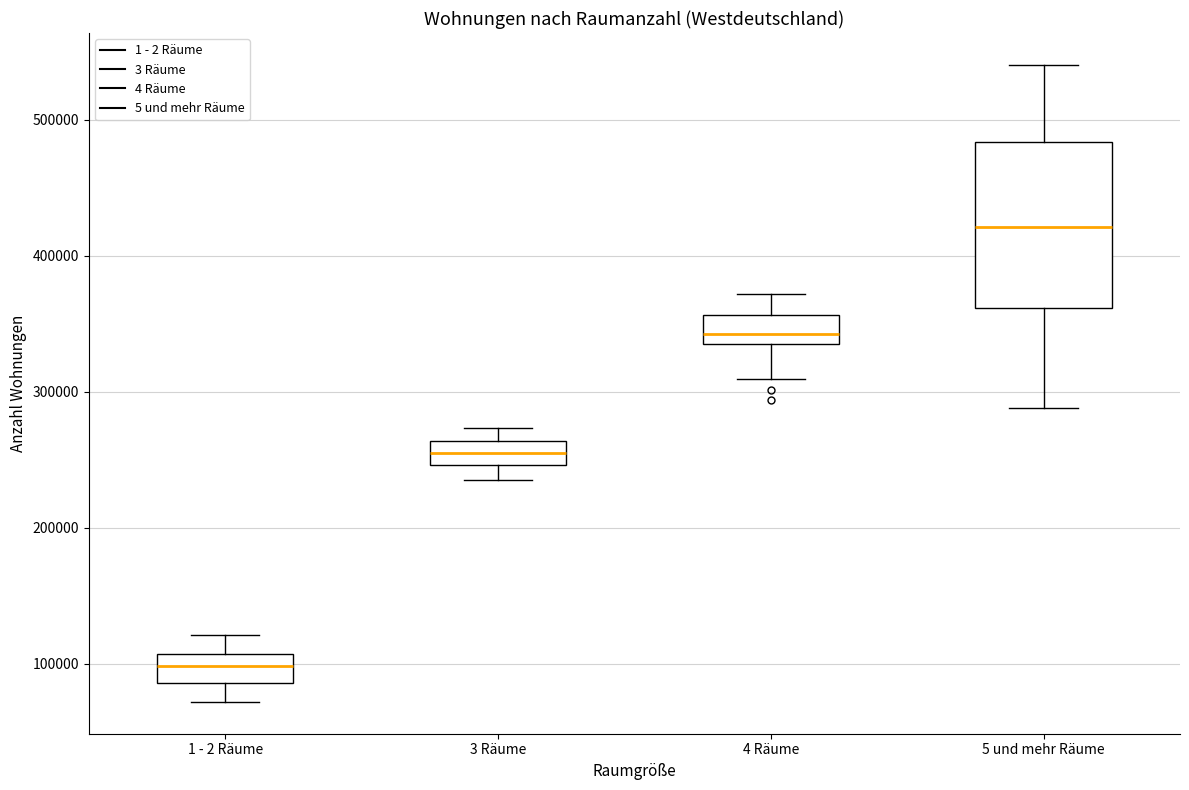

Which box is the tallest, from its lower edge to its upper edge?

5 und mehr Räume